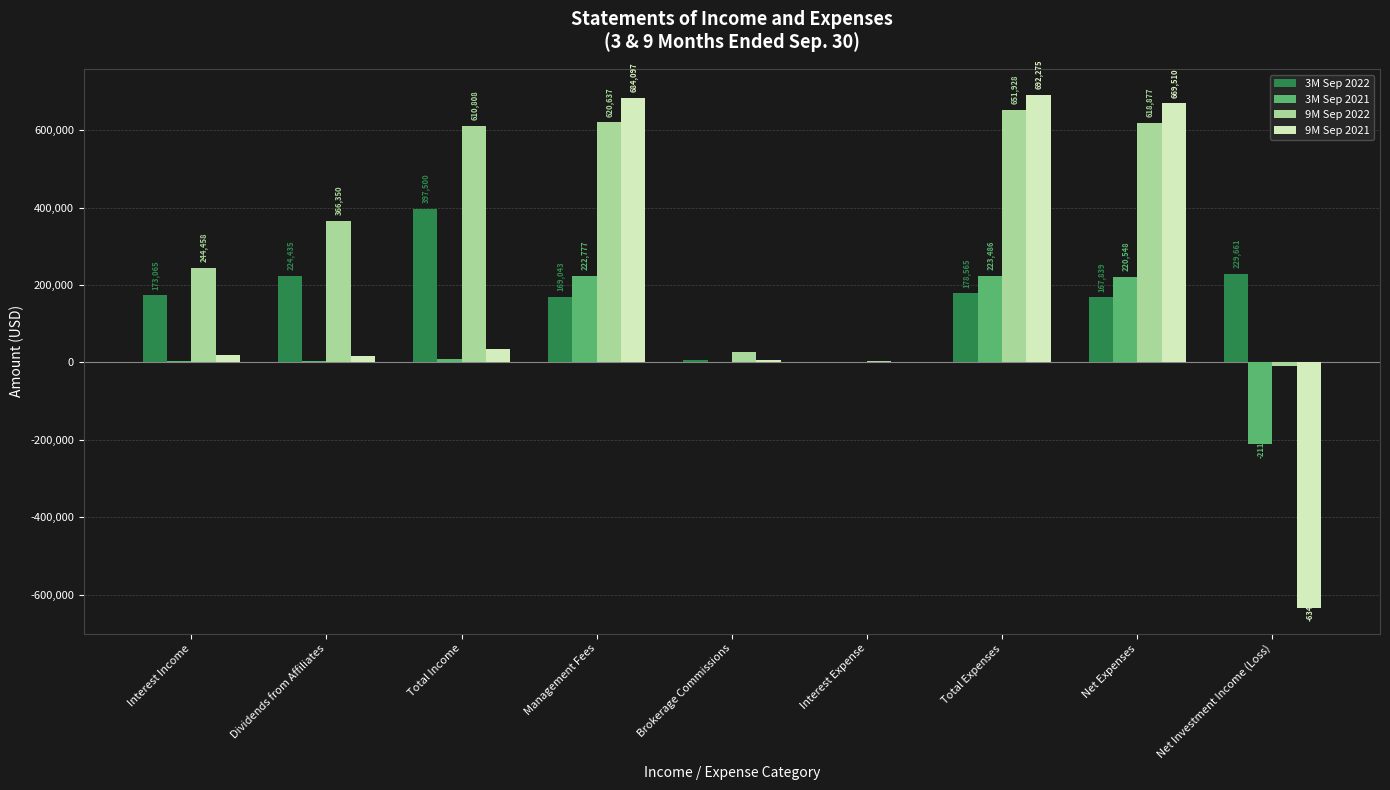

What is the average value of the 9M Sep 2022 series?

348476